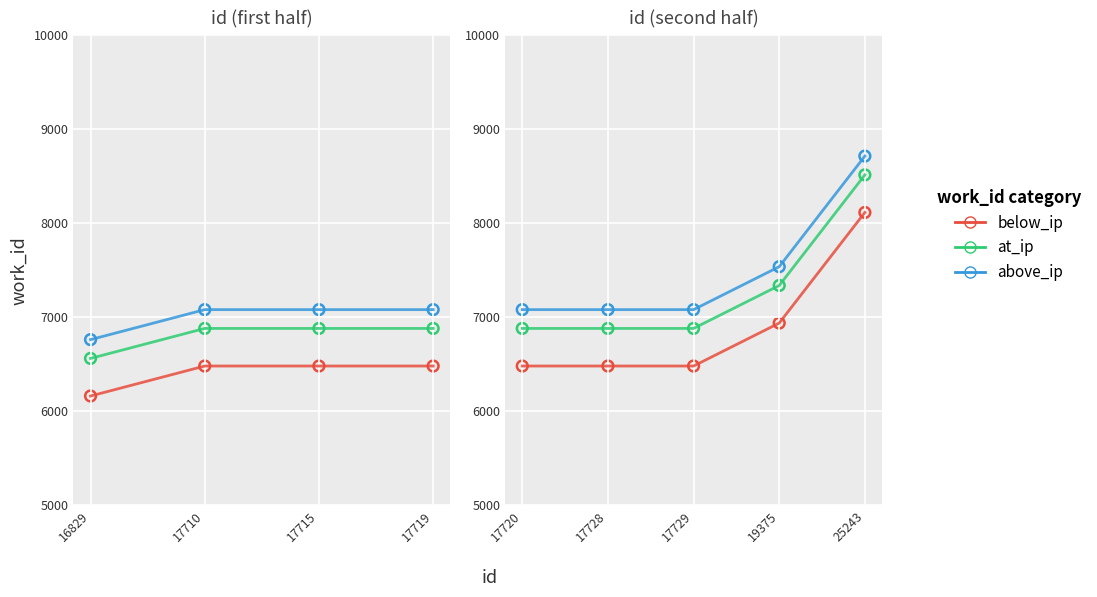

What are all the series names shown in the legend?

below_ip, at_ip, above_ip